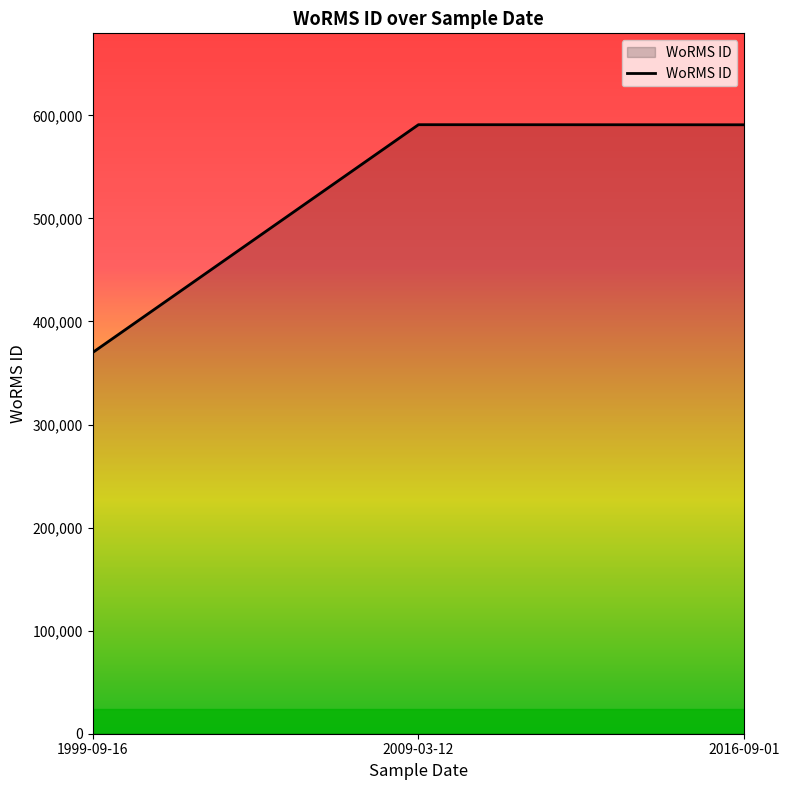

What is the change in value from 1999-09-16 to 2016-09-01?

+220968